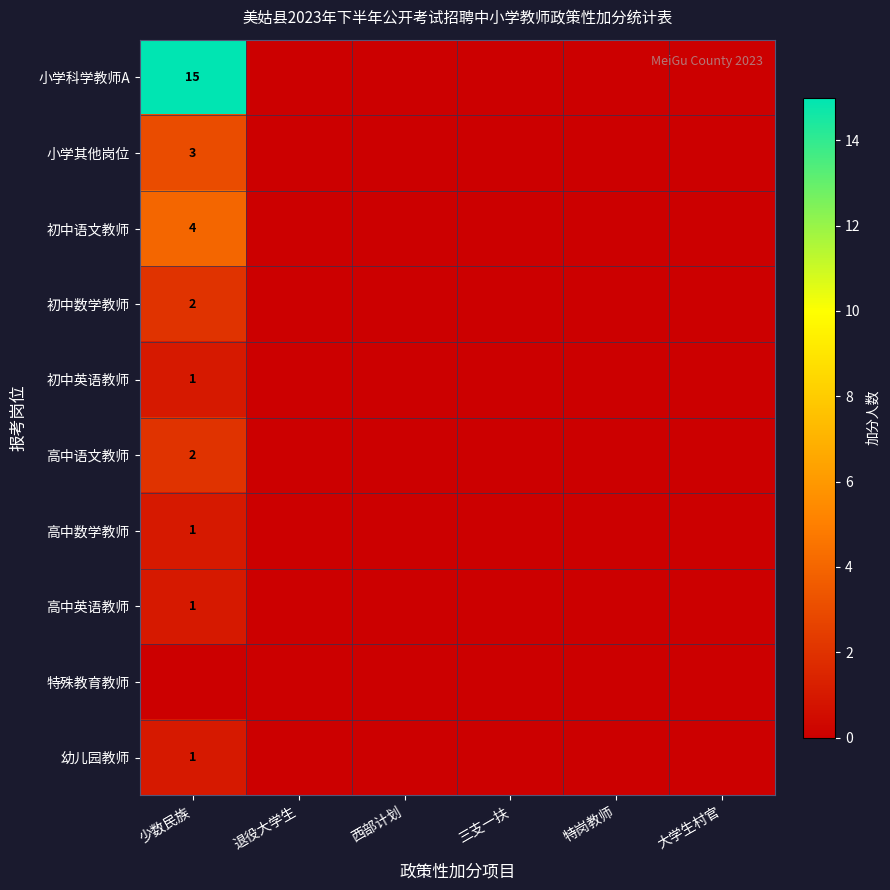

The 高中英语教师 series shows 1 at 少数民族. True or false?

True